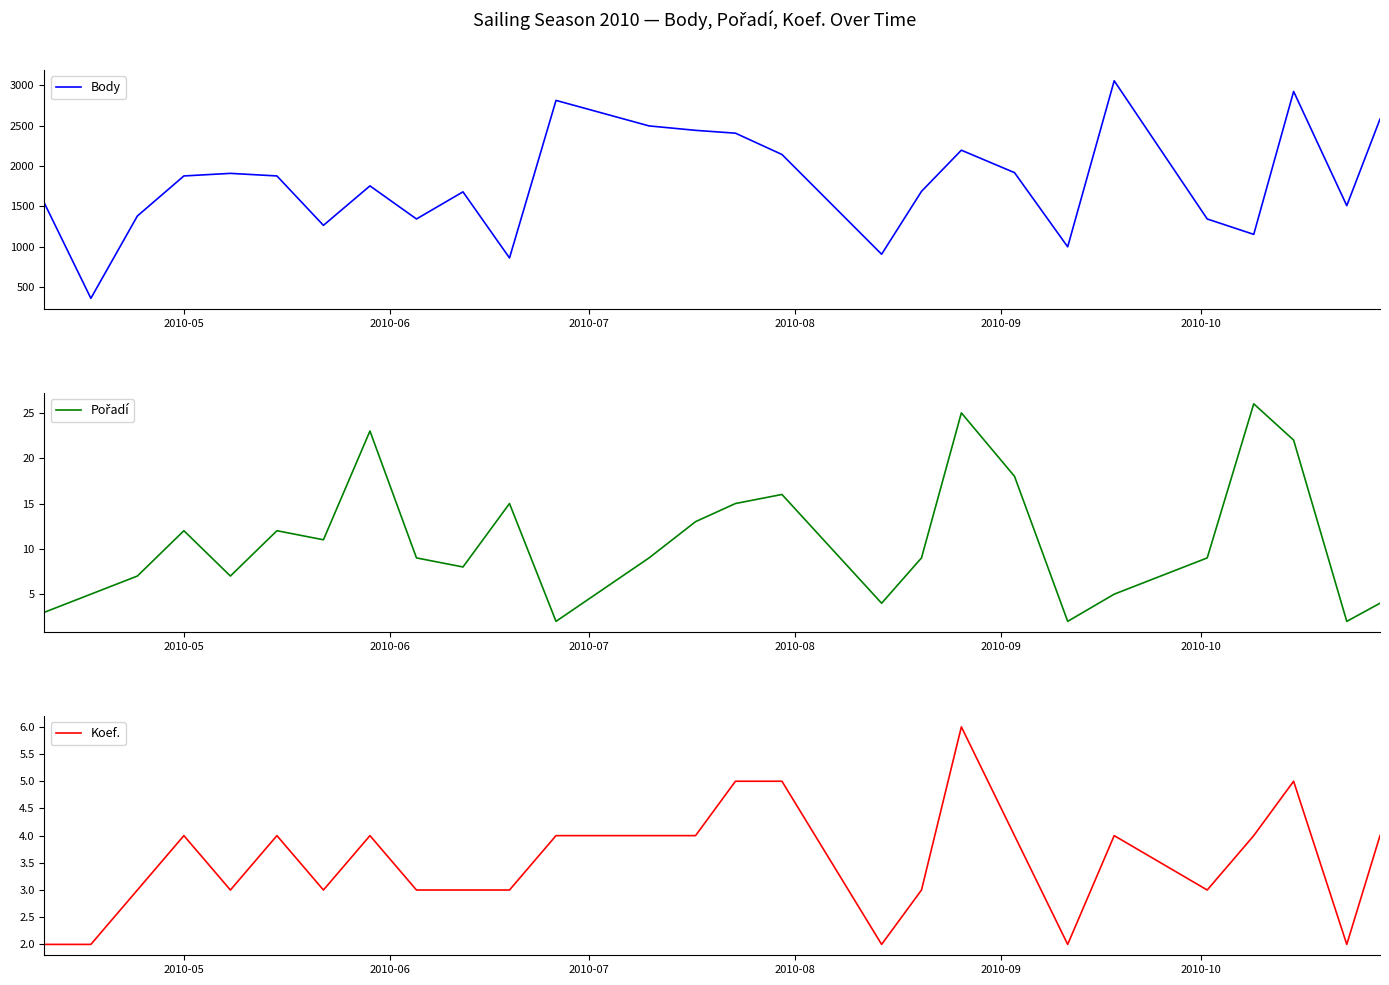

What is the lowest value of the Pořadí series?

2